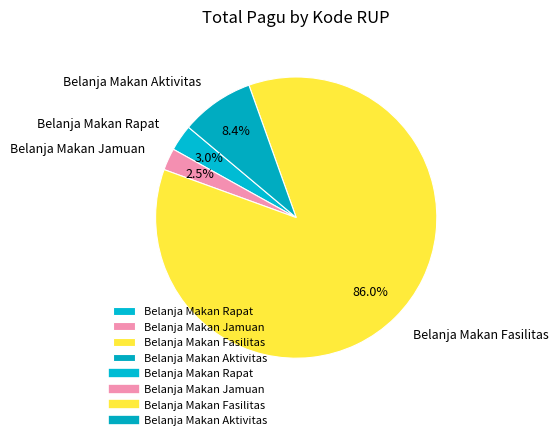

What is the ratio of the value at Belanja Makan Rapat to the value at Belanja Makan Jamuan?

1.2